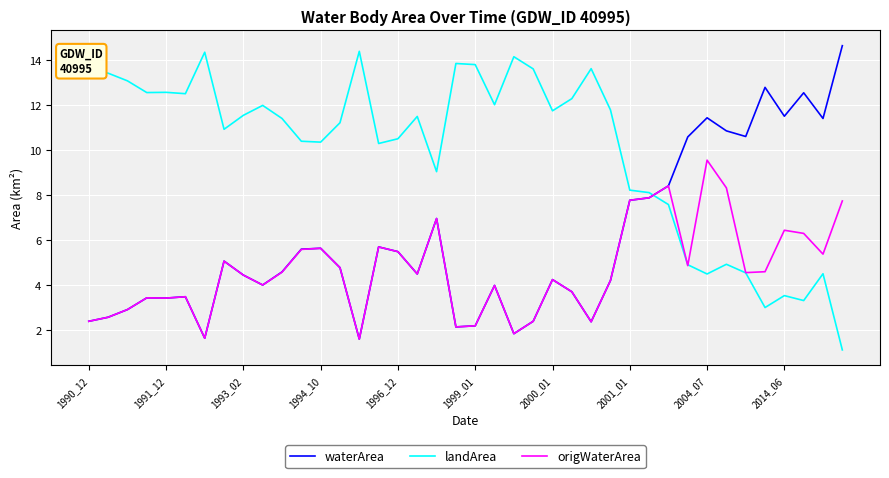

What is the difference between the maximum and minimum values in the waterArea series?

13.0